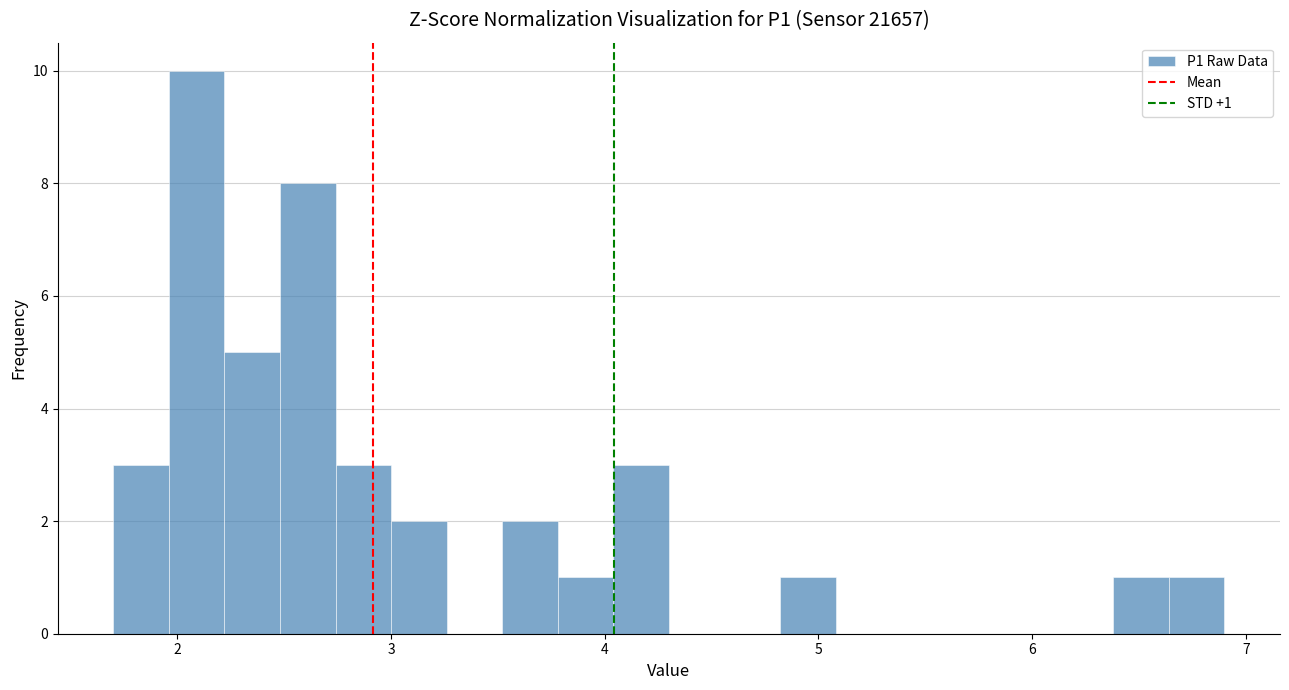

Read against the x-axis, roughly where is the centre of the tallest bar?

2.1